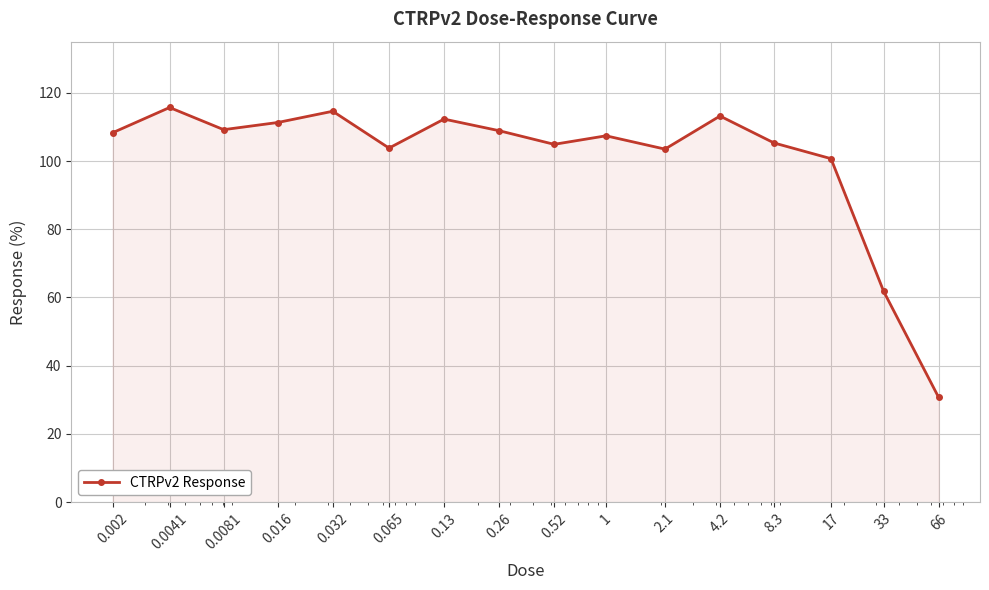

How many interior local peaks (higher than both neighbors) does the data have?

5